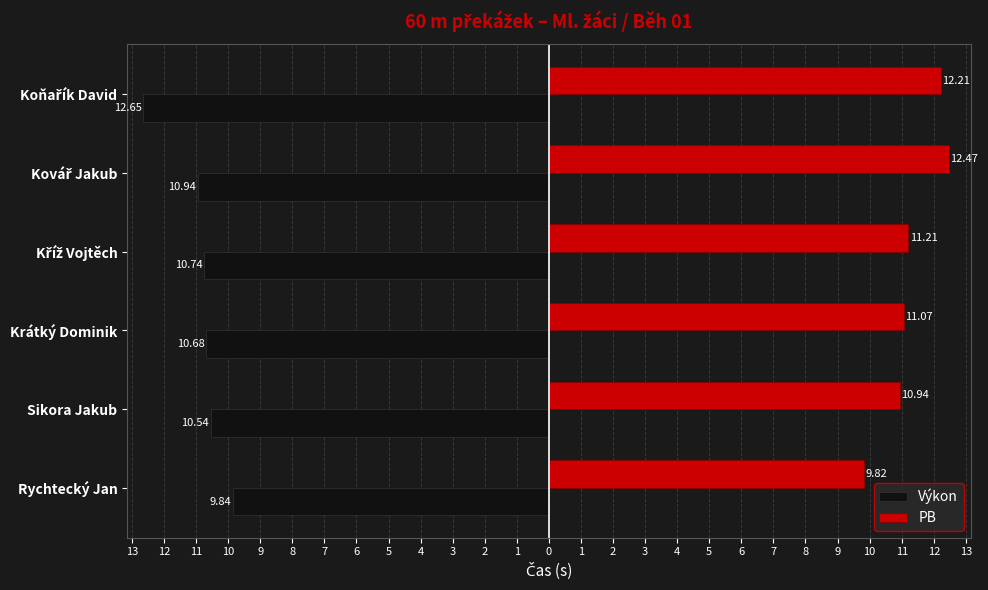

What is the sum of all Výkon values?

-65.4